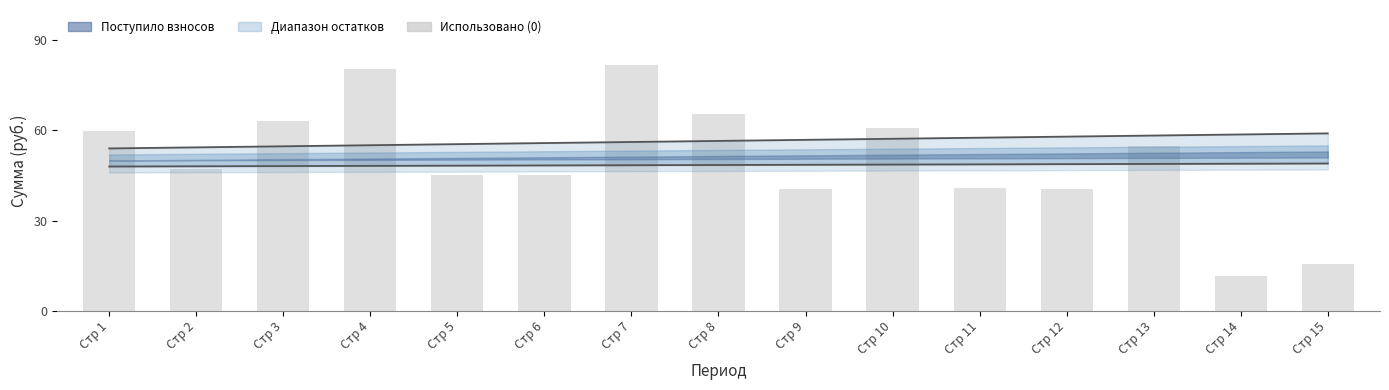

What is the difference between the second highest and minimum values in the Остаток на начало series?

0.9